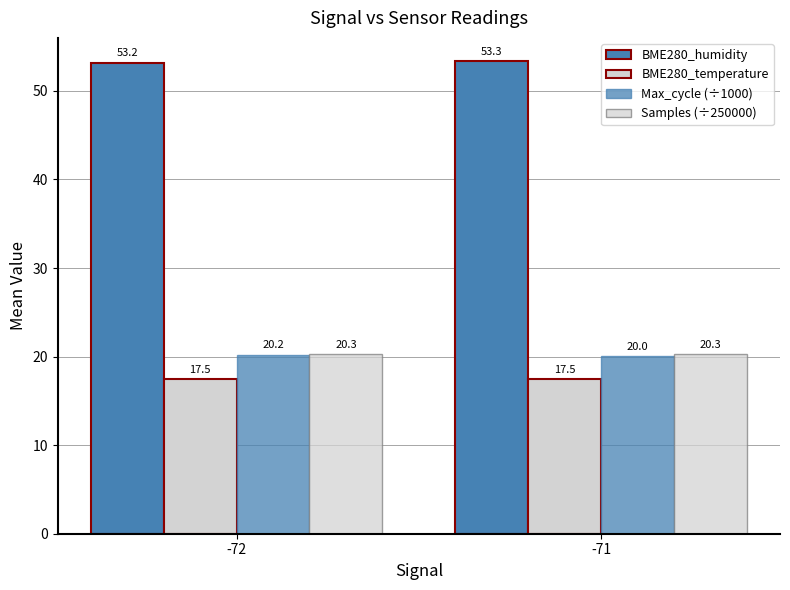

How many data points does each series have?

2